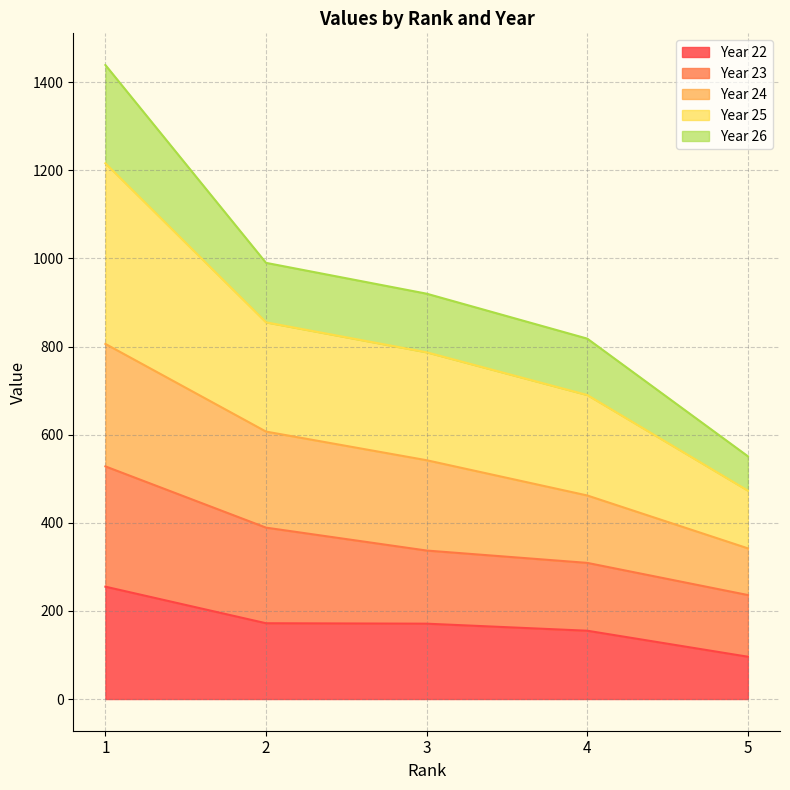

What value does the Year 22 series have at 3, to the nearest 5?

170